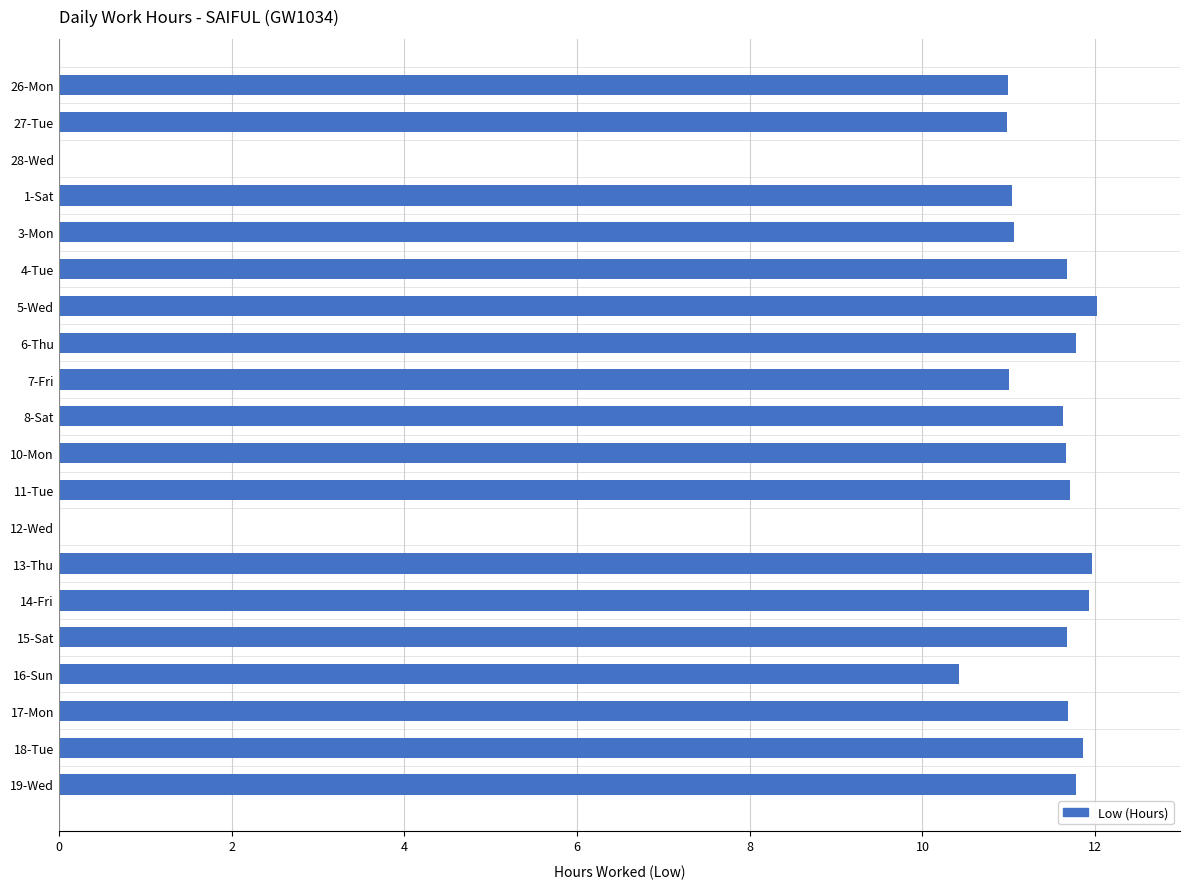

What is the greatest value displayed?

12.0